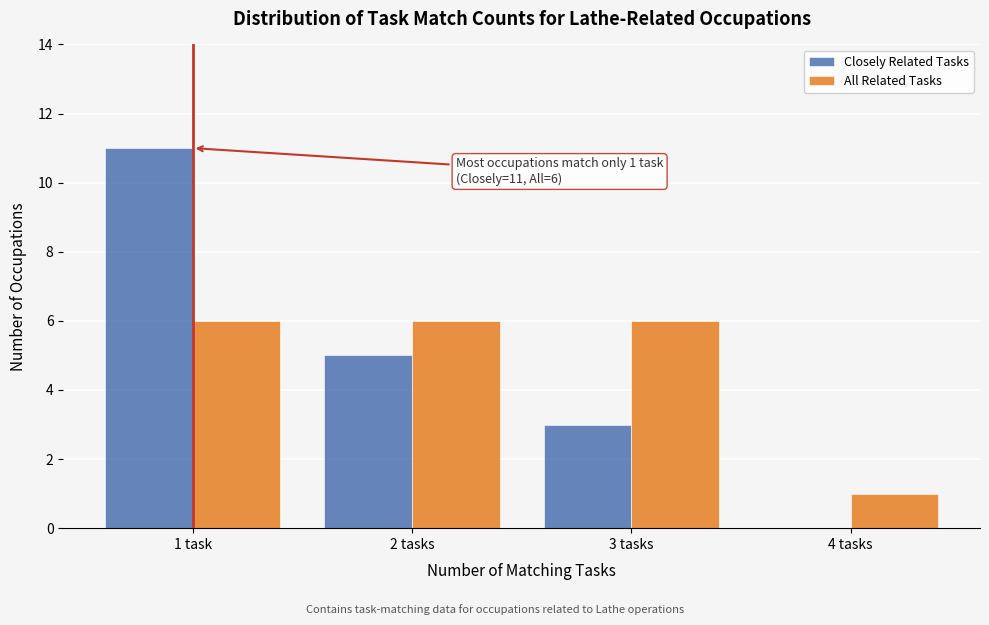

Reading left to right, what are all the values shown in this chart?

Closely Related Tasks: 1 task=11	2 tasks=5	3 tasks=3	4 tasks=0
All Related Tasks: 1 task=6	2 tasks=6	3 tasks=6	4 tasks=1